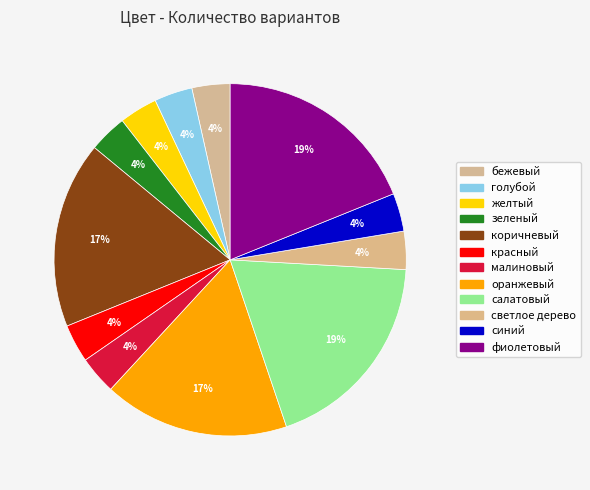

To the nearest percent, what percentage of the pie is голубой?

4%